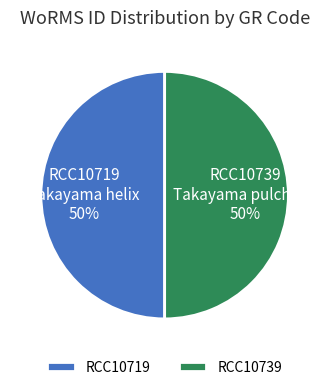

To the nearest percent, what portion does RCC10719 represent?

50%